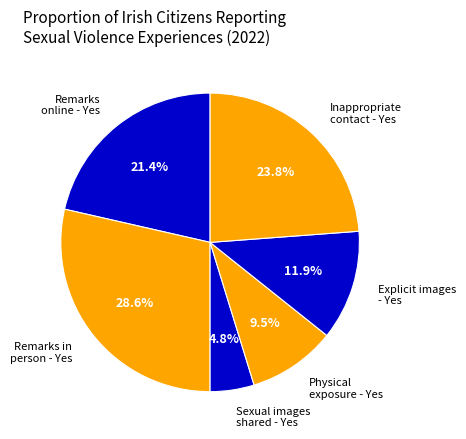

Which slice is the smallest?

Sexual images shared - Yes